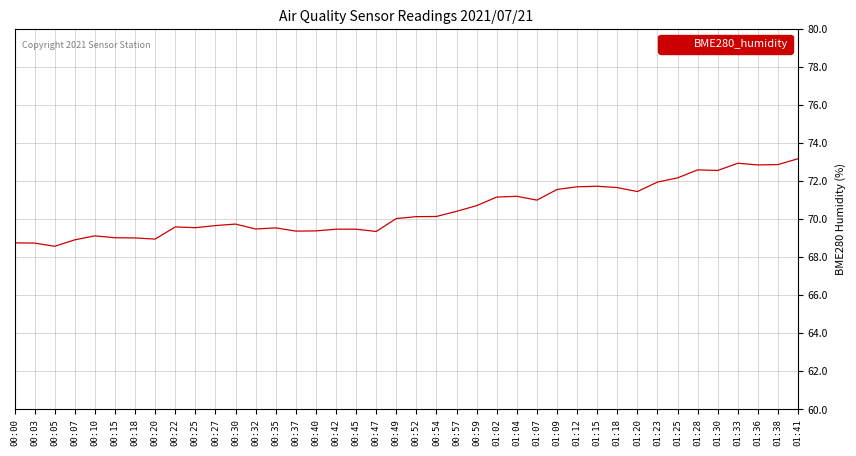

What is the minimum value shown in the chart?

68.6